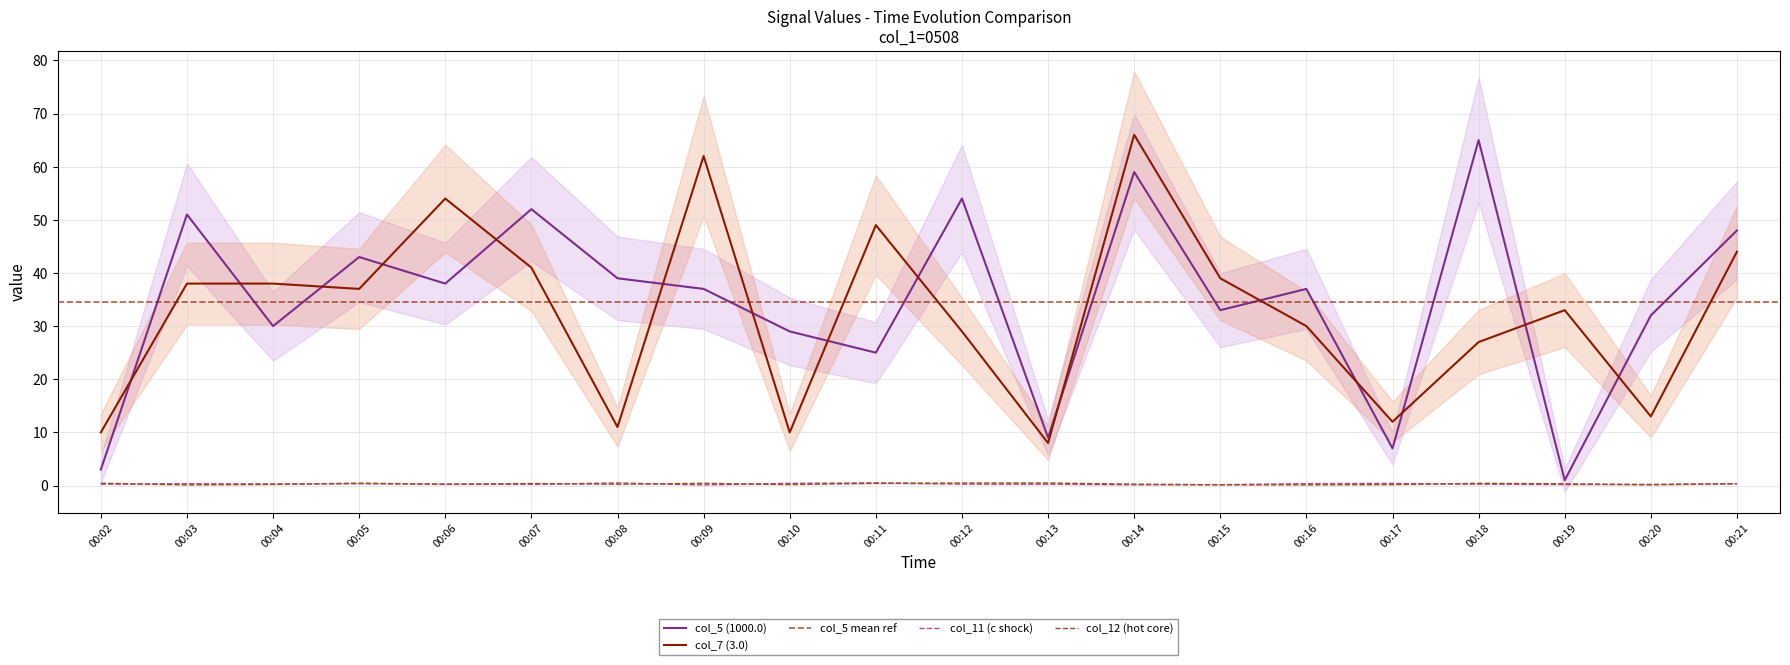

True or false: col_7 and col_13 cross at least once.

False